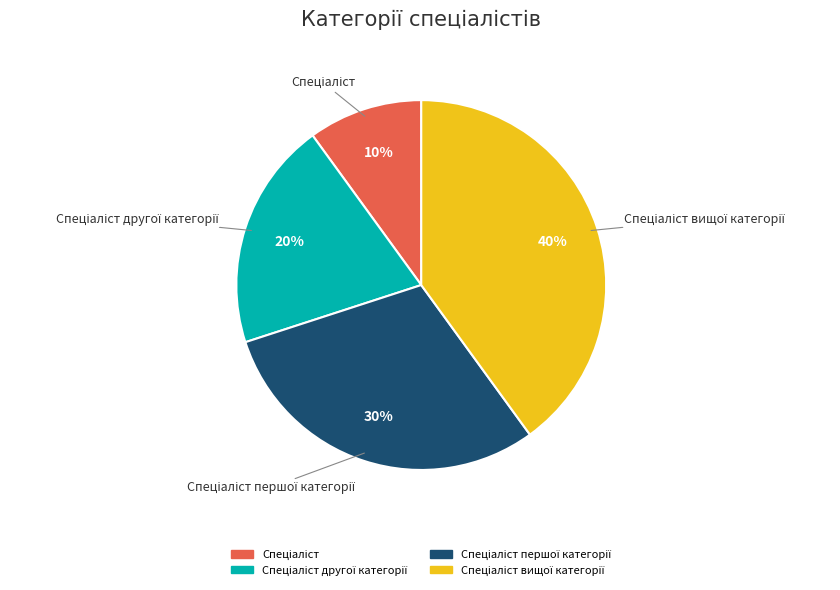

Is there a majority slice in this chart?

No